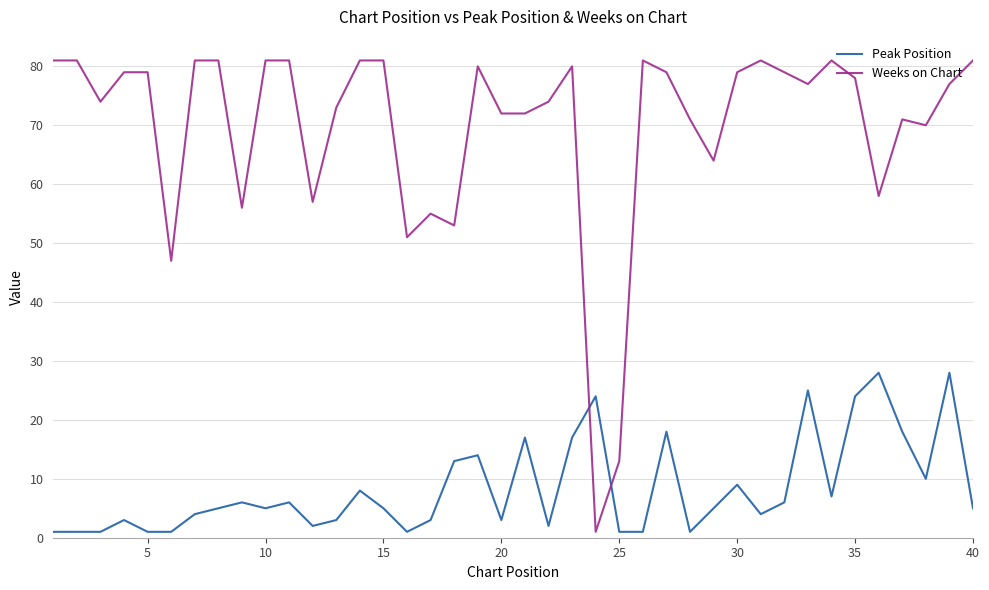

Which series has the largest total across all categories?

Weeks on Chart